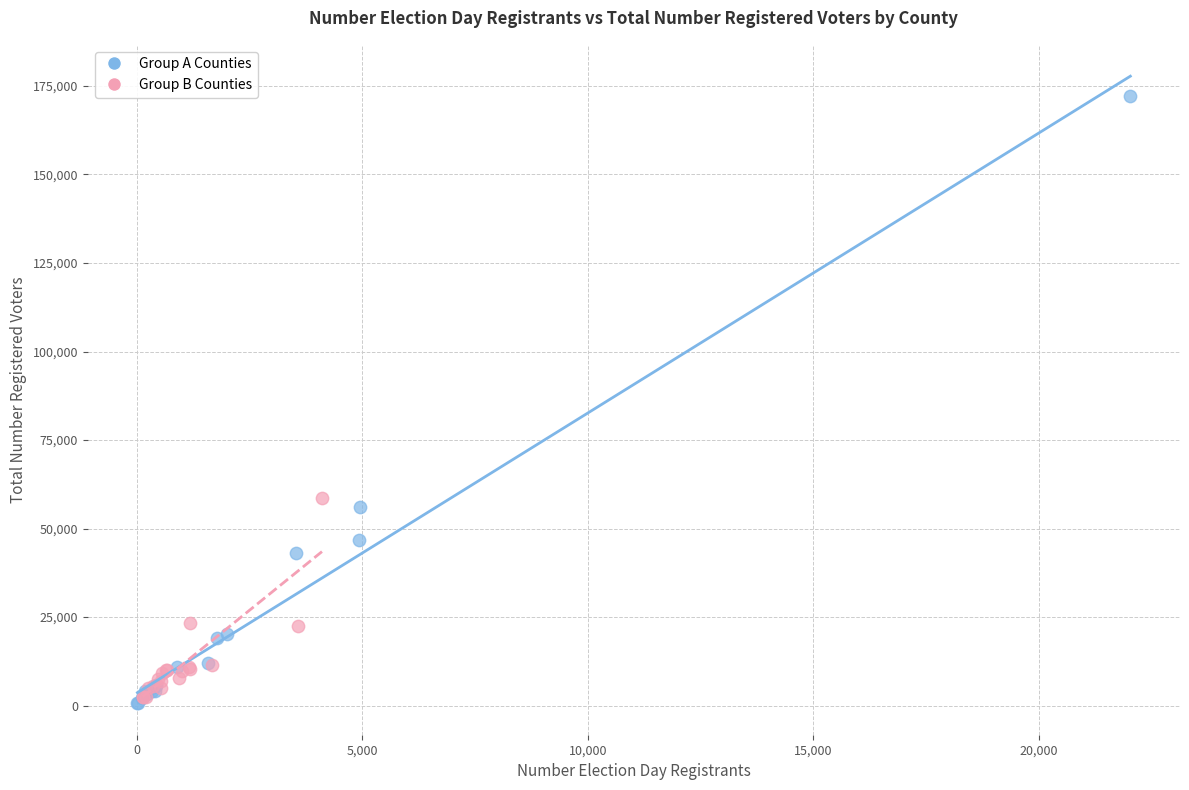

Which series contains the lowest Y value?

Group A Counties